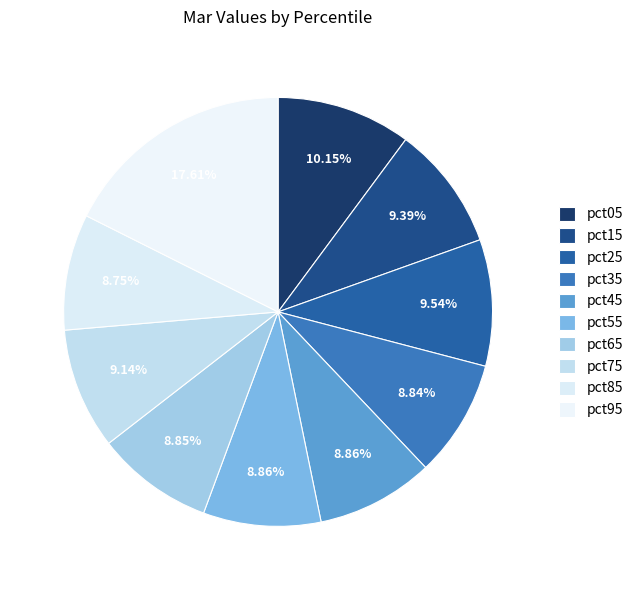

Count the number of slices in the pie.

10